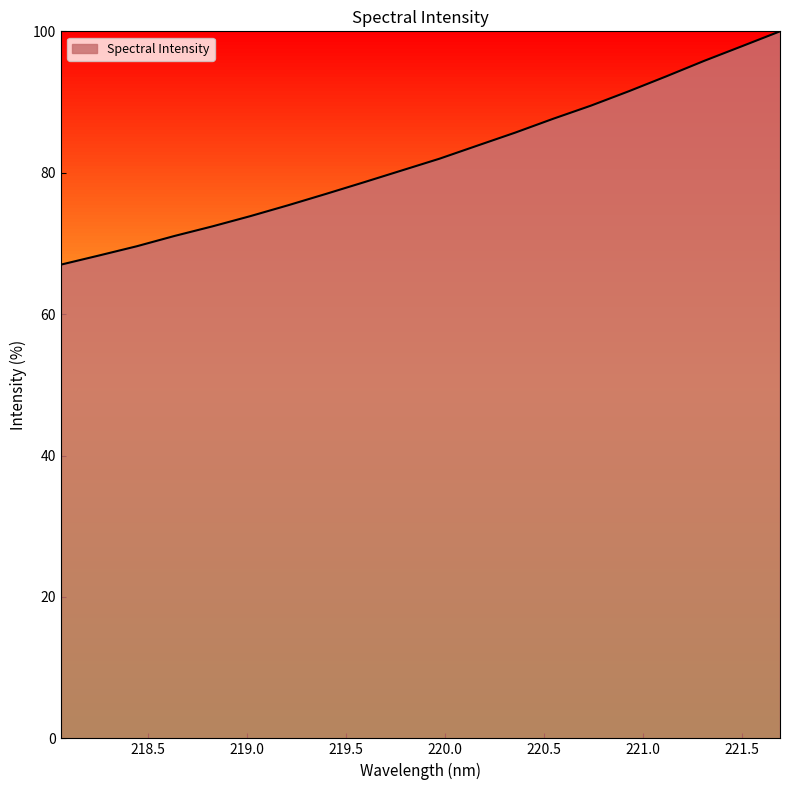

What is the difference between the maximum and minimum values?

33.0